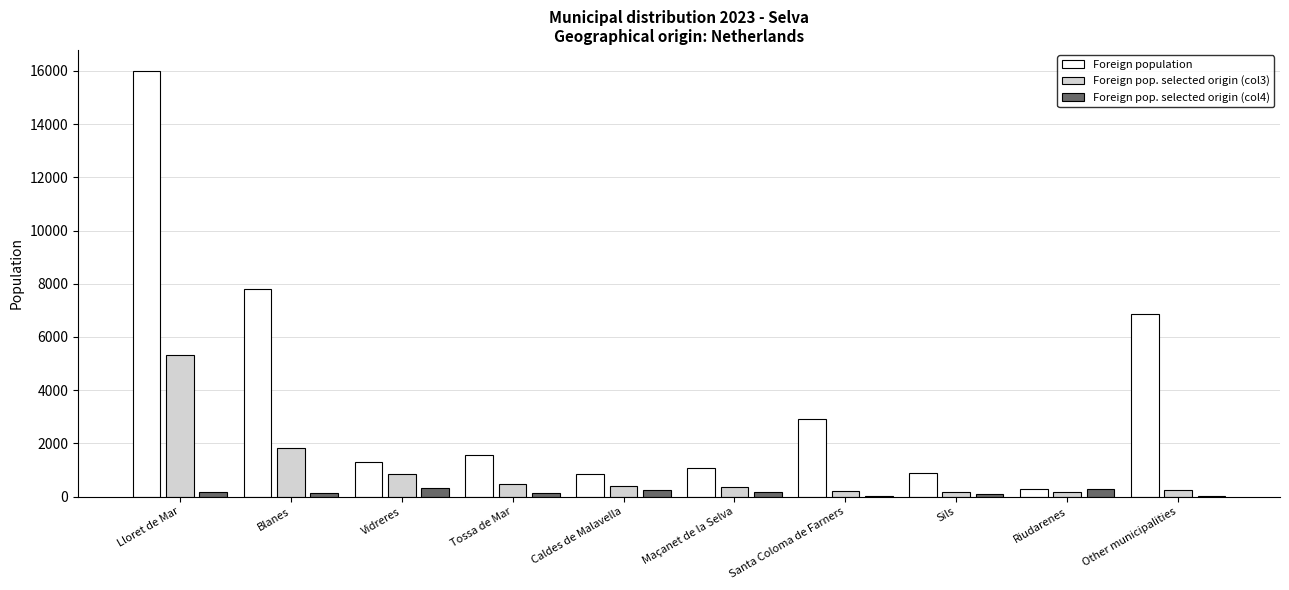

Count the number of categories in the chart.

10